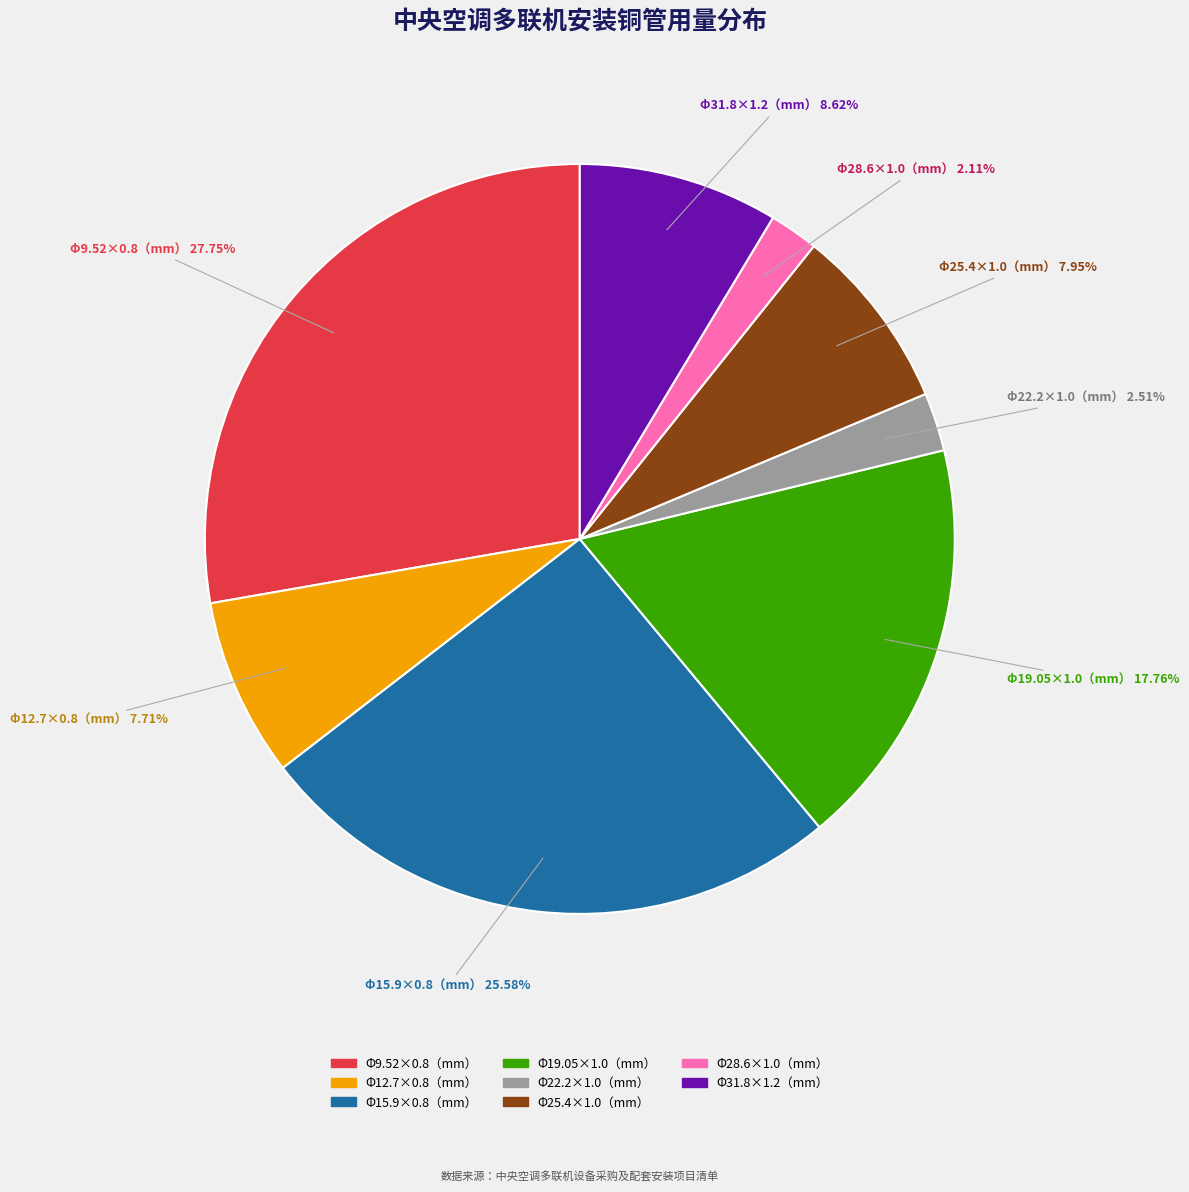

Approximately how many times larger is the value at Φ19.05×1.0（mm） compared to Φ22.2×1.0（mm）?

7.1